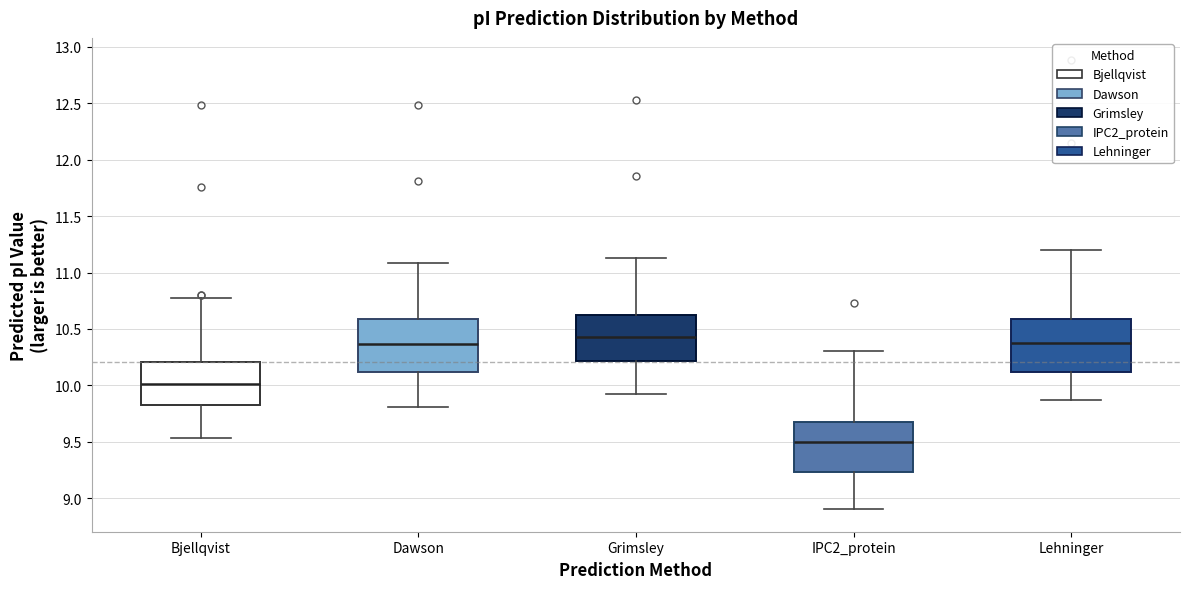

Where does the lower whisker of the box for Bjellqvist end on the y-axis? The values are not printed on the chart, so give them approximately, as read against the axis.

9.55